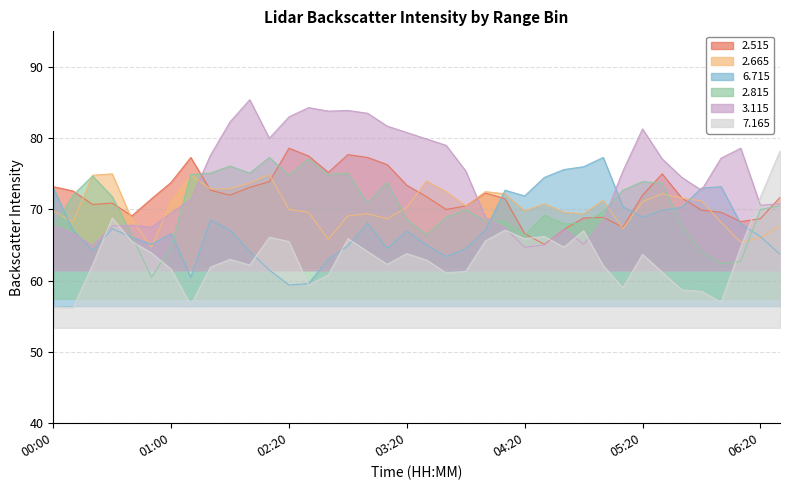

True or false: 6.715 has a value of 41.3 at 2001/08/09 01:30.

False